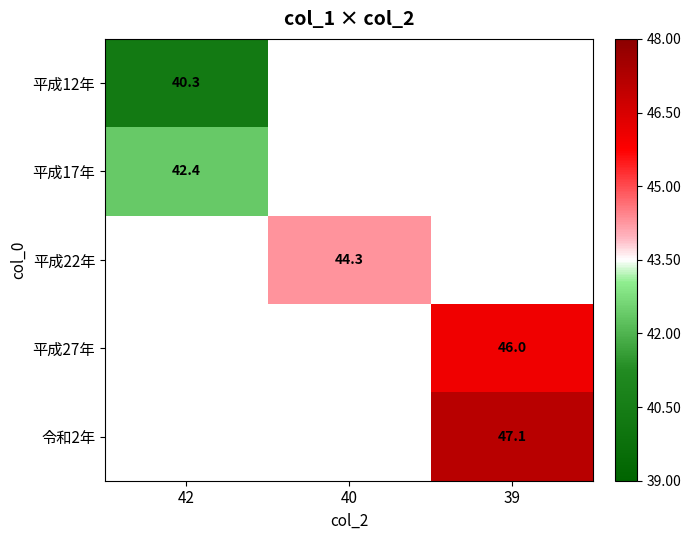

Is the value of 平成12年 at 39 greater than the value of 平成17年 at 39?

No